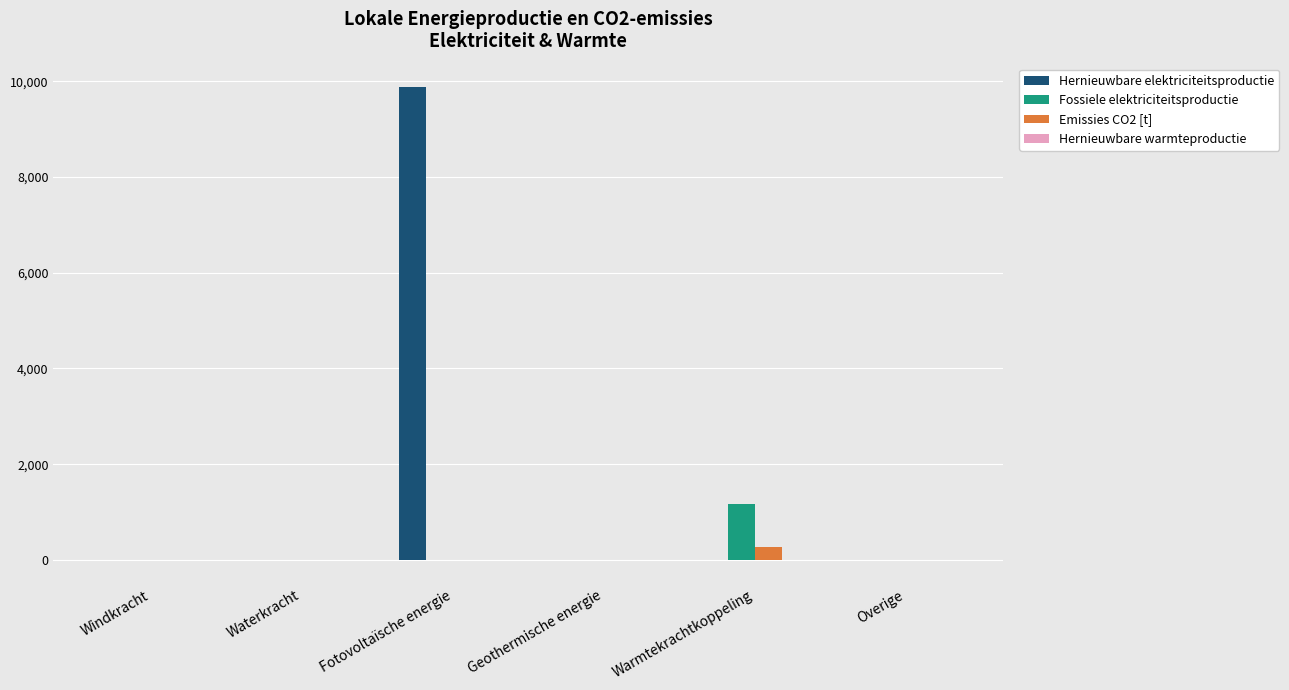

True or false: Emissies CO2 [t] has a value of 0.0 at Windkracht.

True